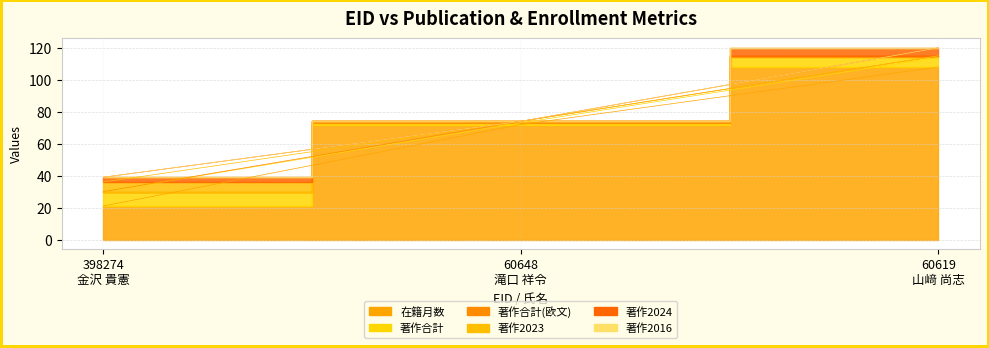

How many series are shown in this chart?

6